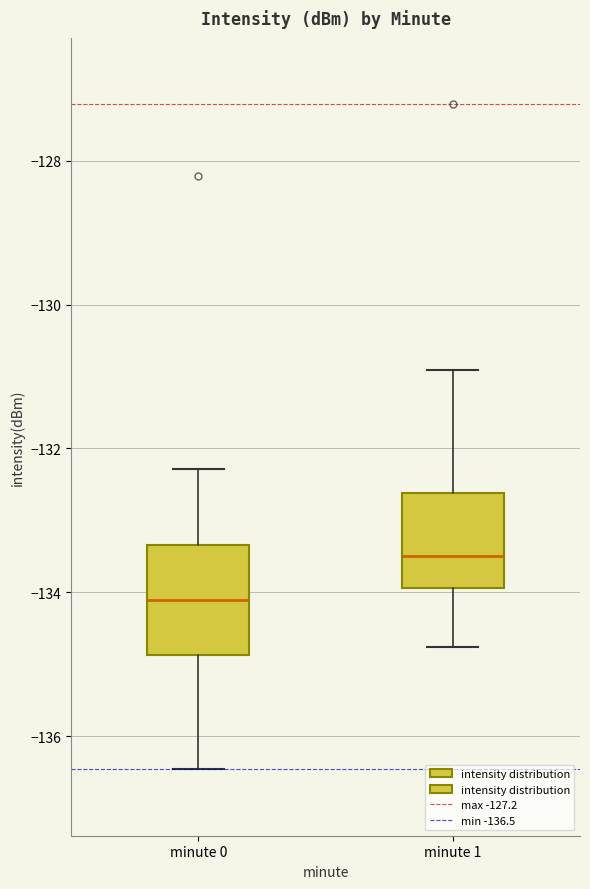

Reading left to right, read every box against the y-axis: the position of its median line, the range the box covers, and the ends of its whiskers. The values are not printed on the chart, so give them approximately, as read against the axis.

minute 0: median -134.2, box -134.8 to -133.4, whiskers -136.4 to -132.2
minute 1: median -133.4, box -134.0 to -132.6, whiskers -134.8 to -131.0